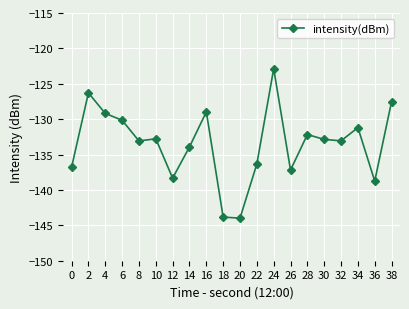

What is the value of the 2nd point from the left?

-126.3